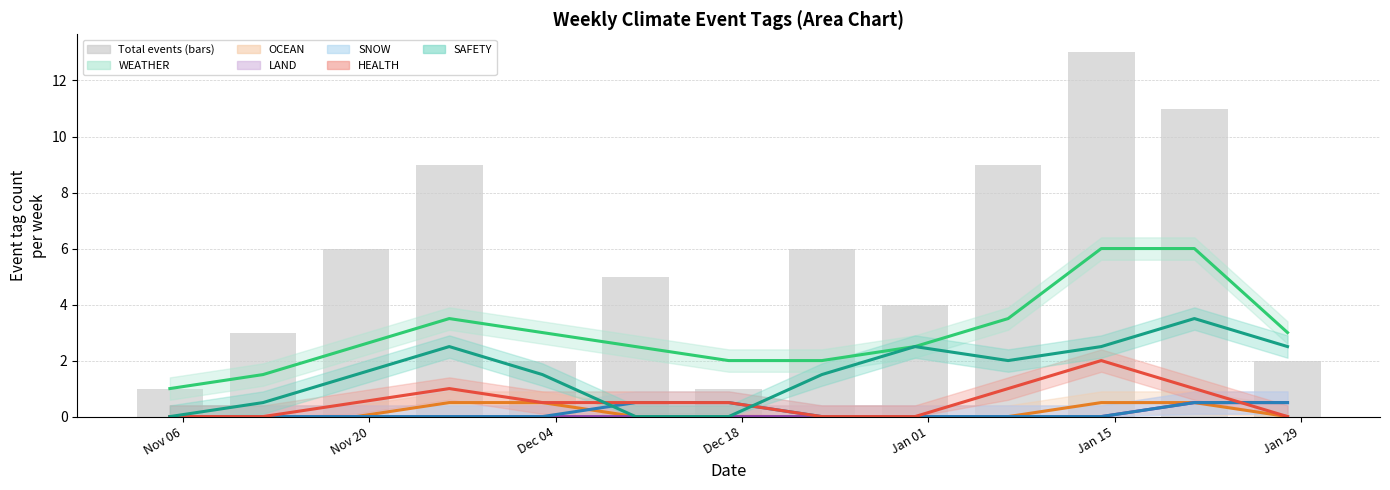

How many values in the WEATHER trend series exceed 2?

9